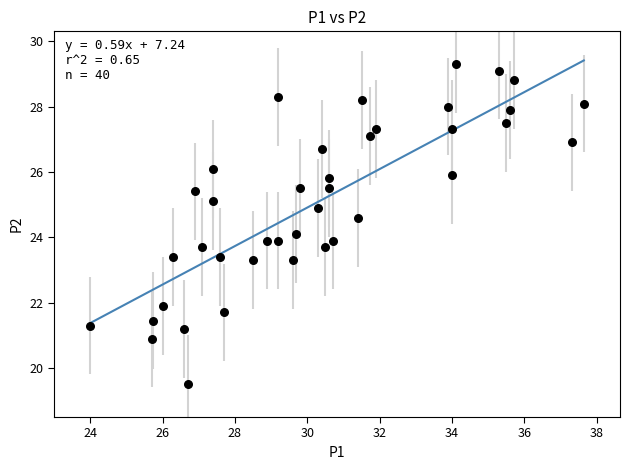

What is the range of X values (max minus min)?

13.6